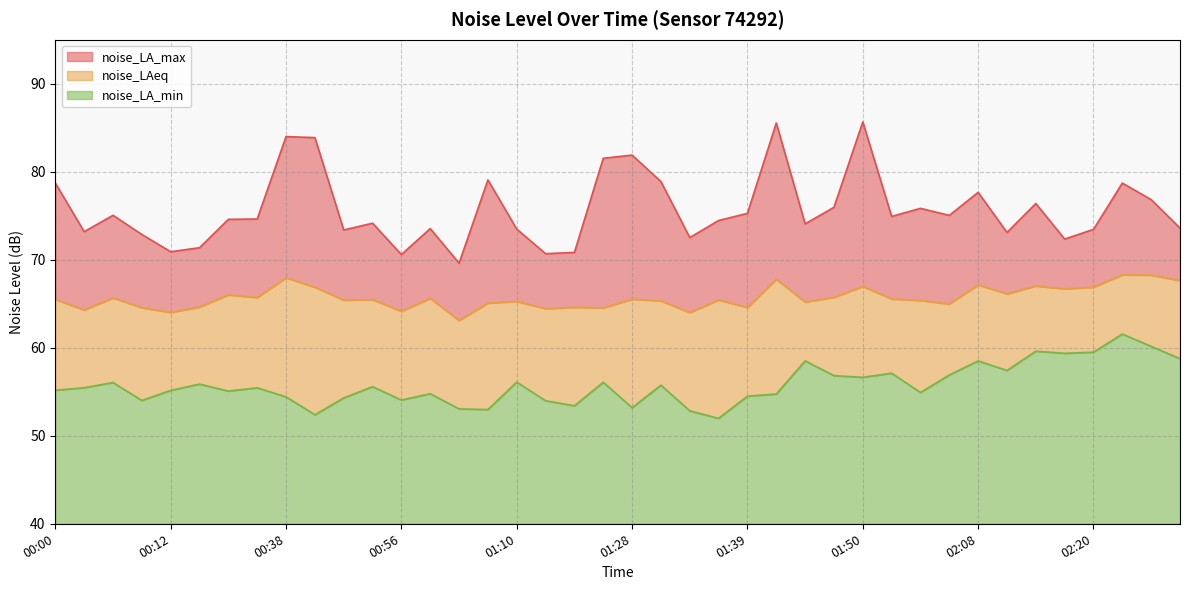

What is the spread (max minus min) of values at 00:32?

19.2